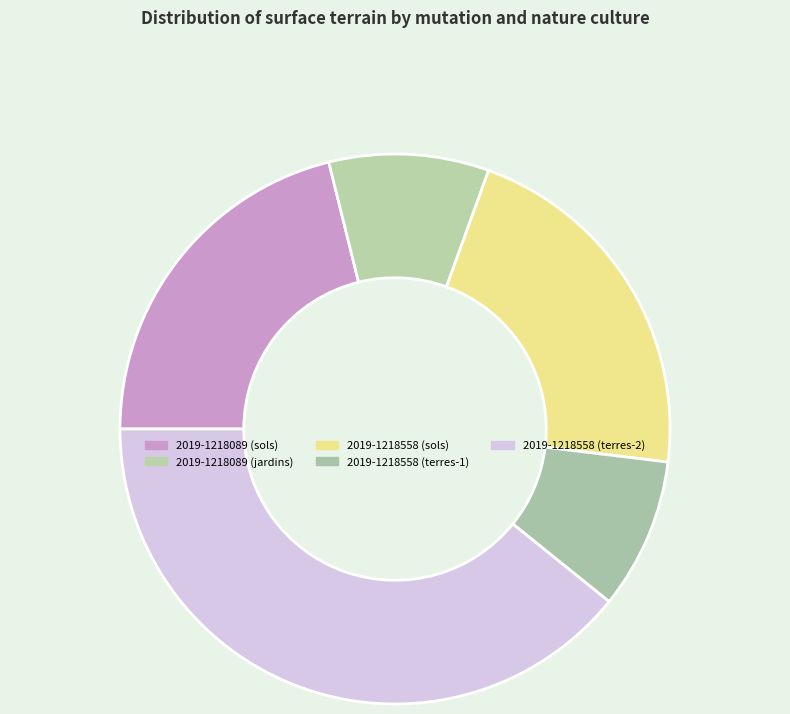

Count the number of slices in the pie.

5